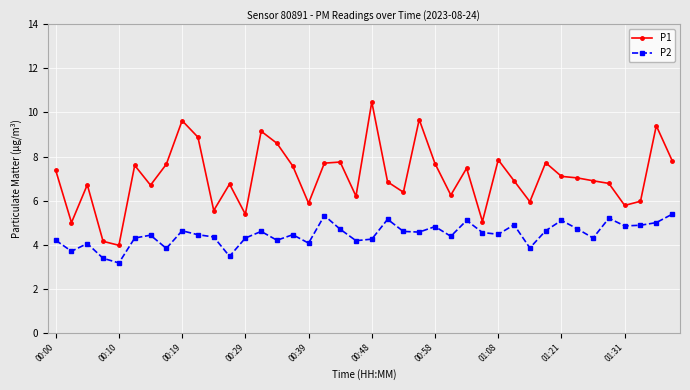

What is the difference between the maximum and second lowest values in the P2 series?

2.0